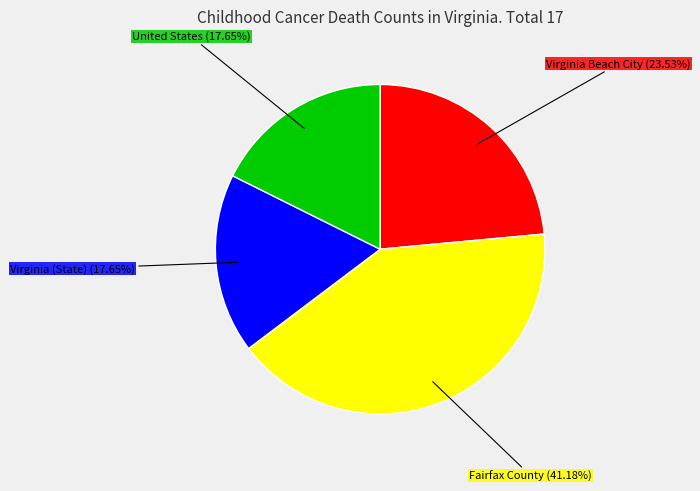

To the nearest percent, what portion does Fairfax County represent?

41%